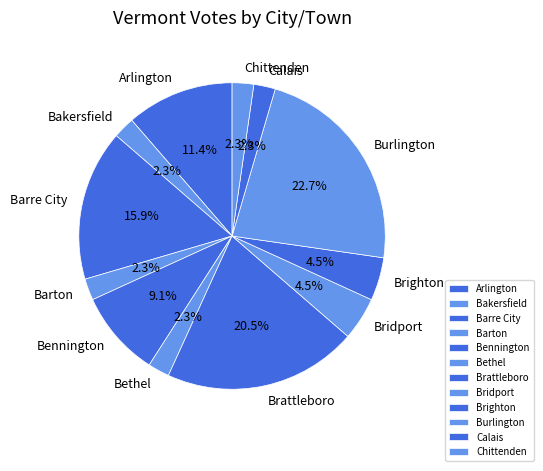

What portion of the pie excludes Brighton?

95.5%